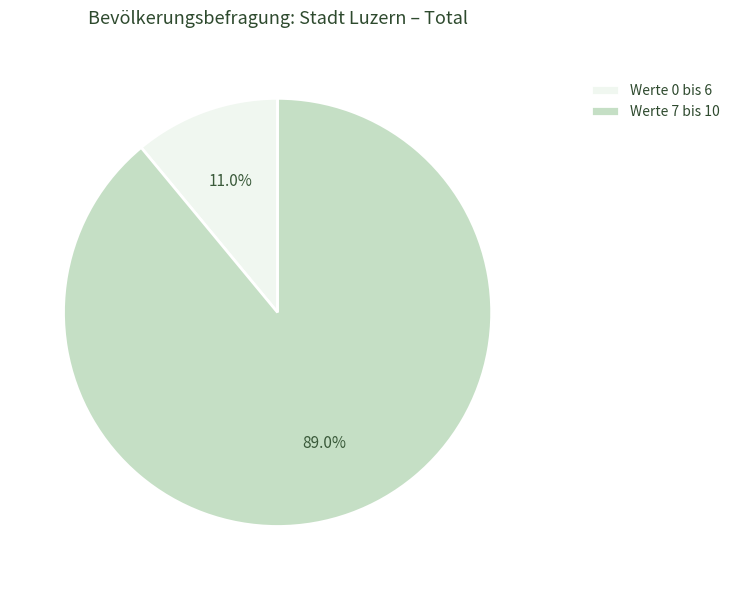

What percentage do Werte 7 bis 10 and Werte 0 bis 6 together represent?

100.0%